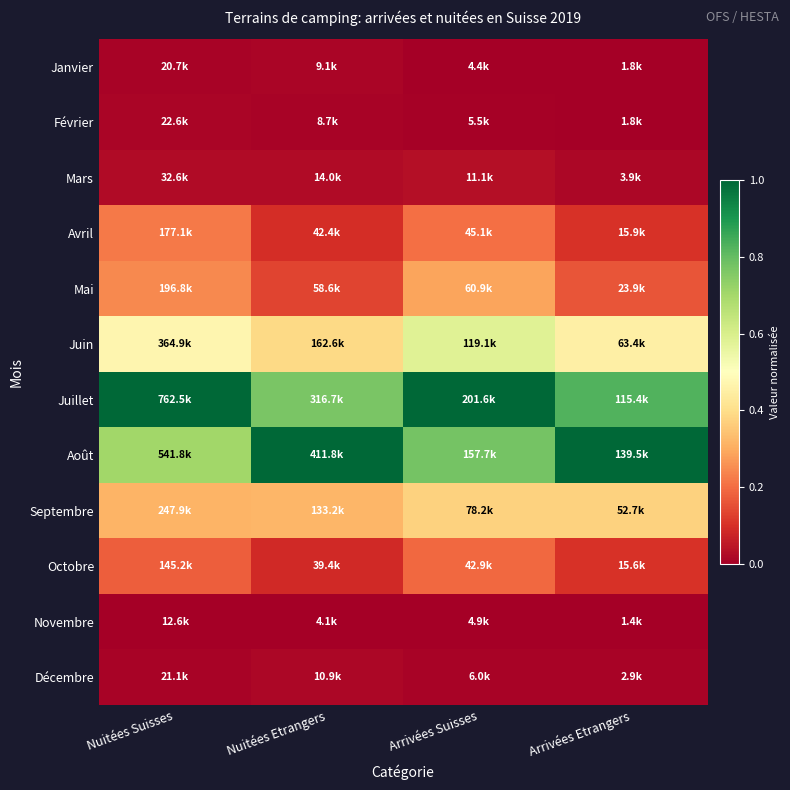

Which series has the largest total across all categories?

Juillet